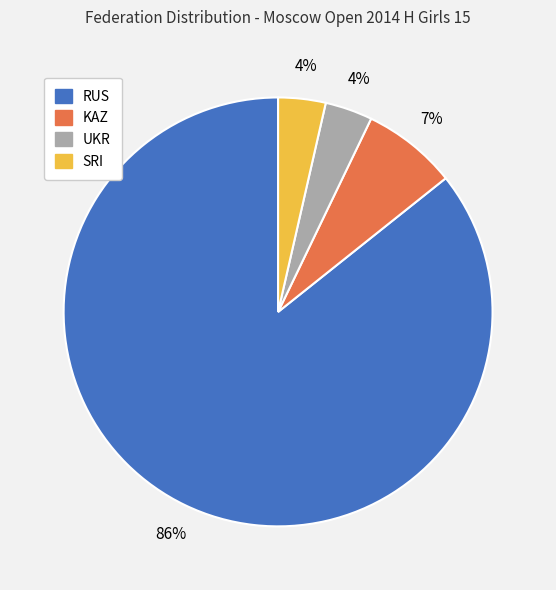

Between SRI and KAZ, which is larger?

KAZ